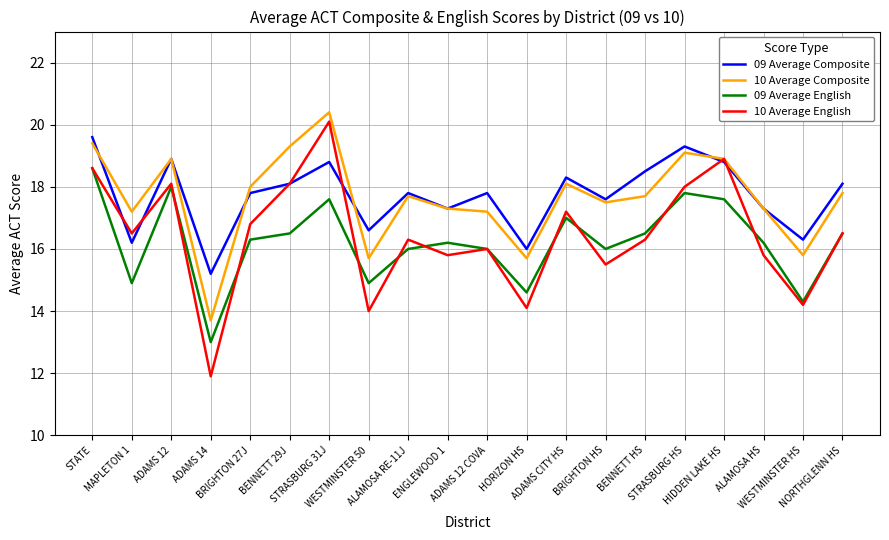

In 10 Average Composite, how many points are higher than both neighbors (excluding endpoints)?

5